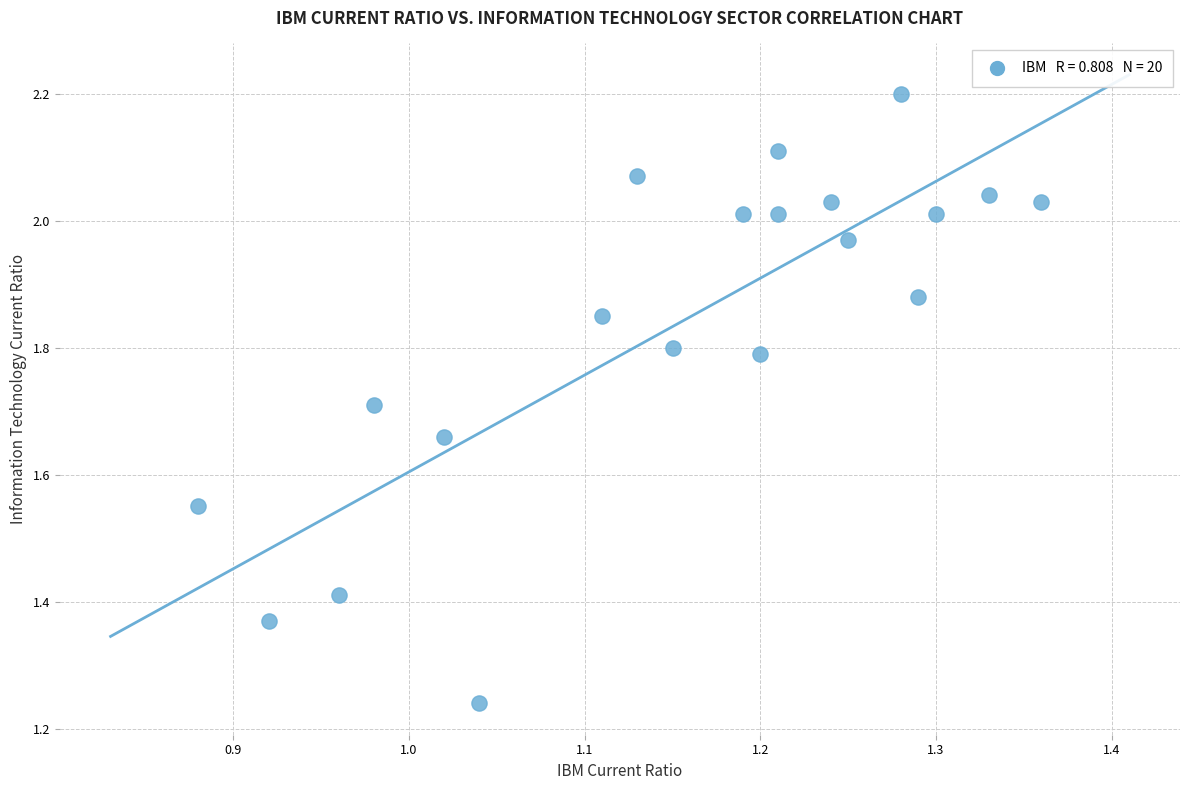

What is the range of Y values (max minus min)?

1.0